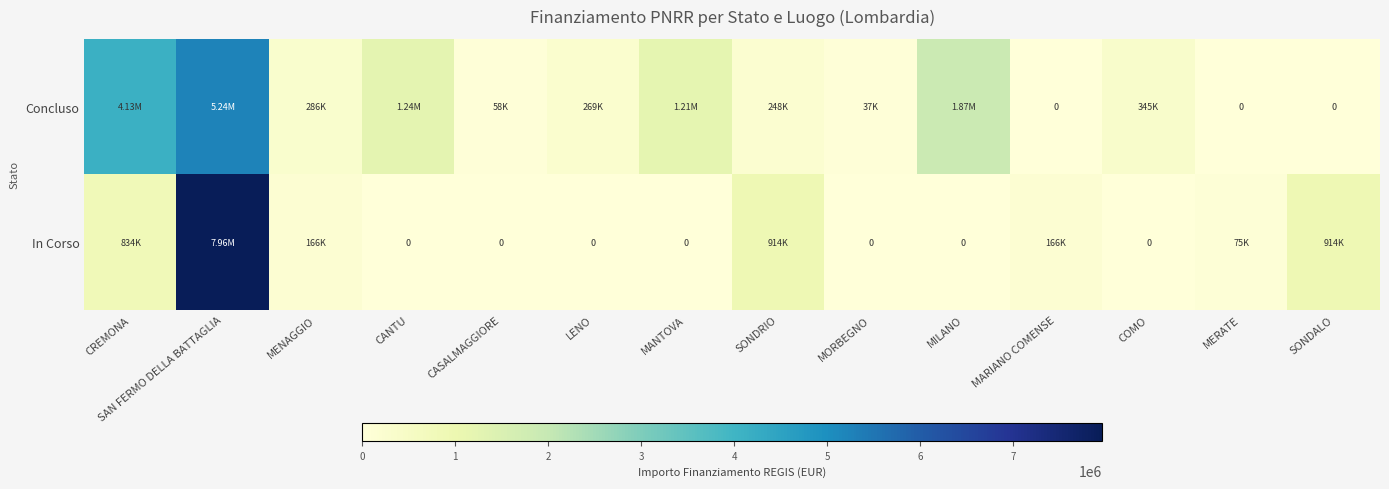

What is the difference between the second highest and second lowest values in the In Corso series?

914000.0